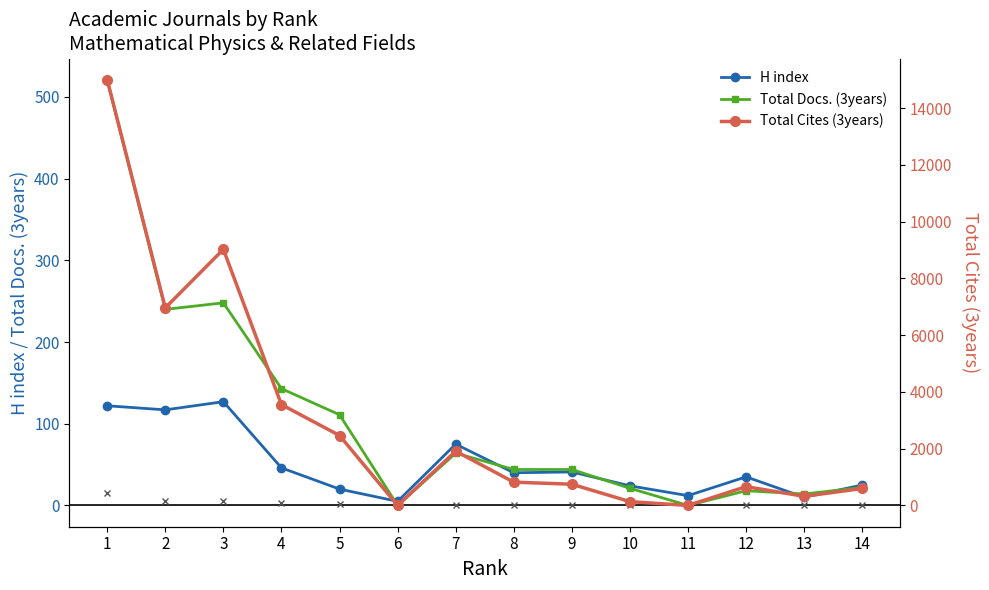

At which label does Total Docs. (3years) reach its peak?

1